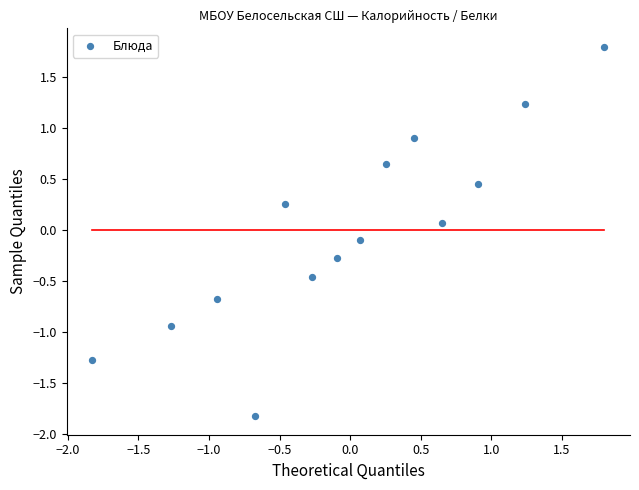

What is the range of X values (max minus min)?

3.6